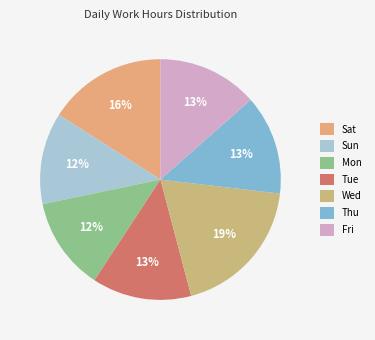

Which category has the biggest portion of the pie?

Wed